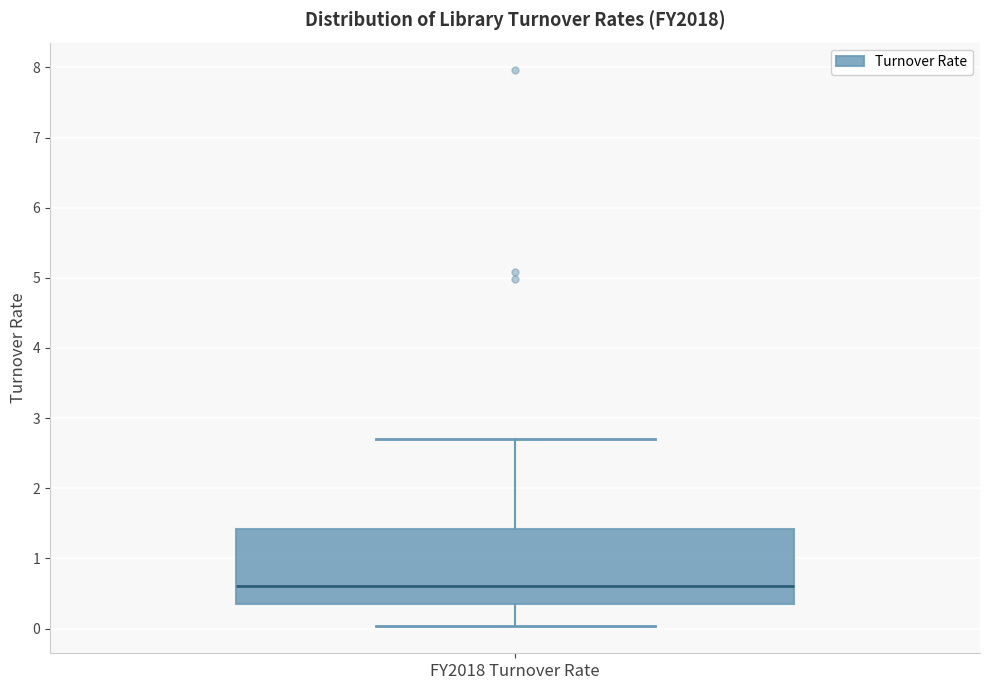

Transcribe this box plot: give where the median line is, the range the box spans, and where the two whiskers end, as read against the y-axis. The values are not printed on the chart, so give them approximately, as read against the axis.

median 0.6, box 0.3 to 1.4, whiskers 0.0 to 2.7